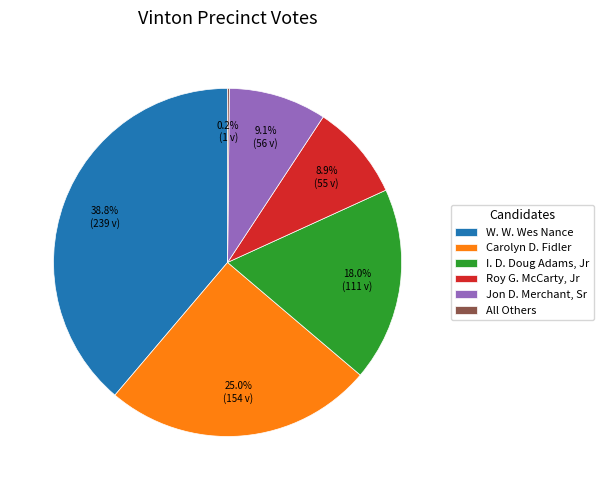

To the nearest percent, what is the average slice percentage?

17%